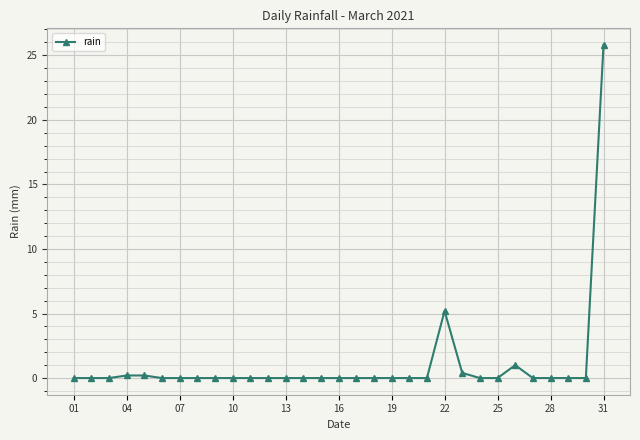

What is the greatest value displayed?

25.8